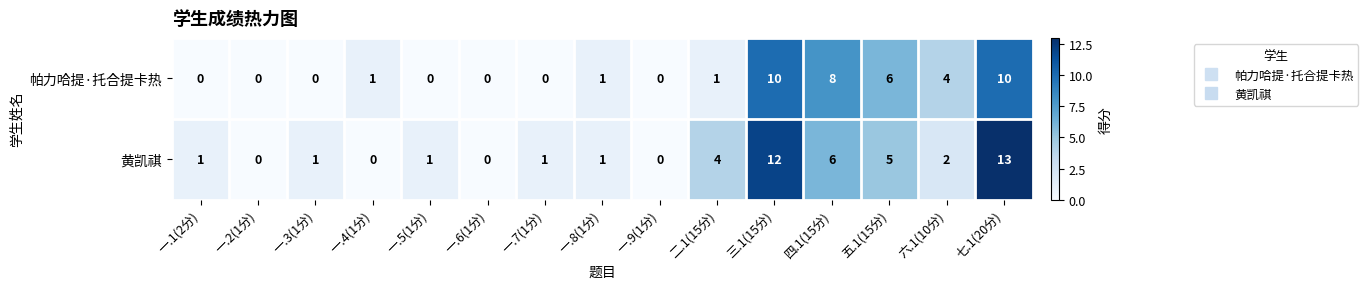

Rank the series by their maximum value, from highest to lowest.

黄凯祺, 帕力哈提·托合提卡热